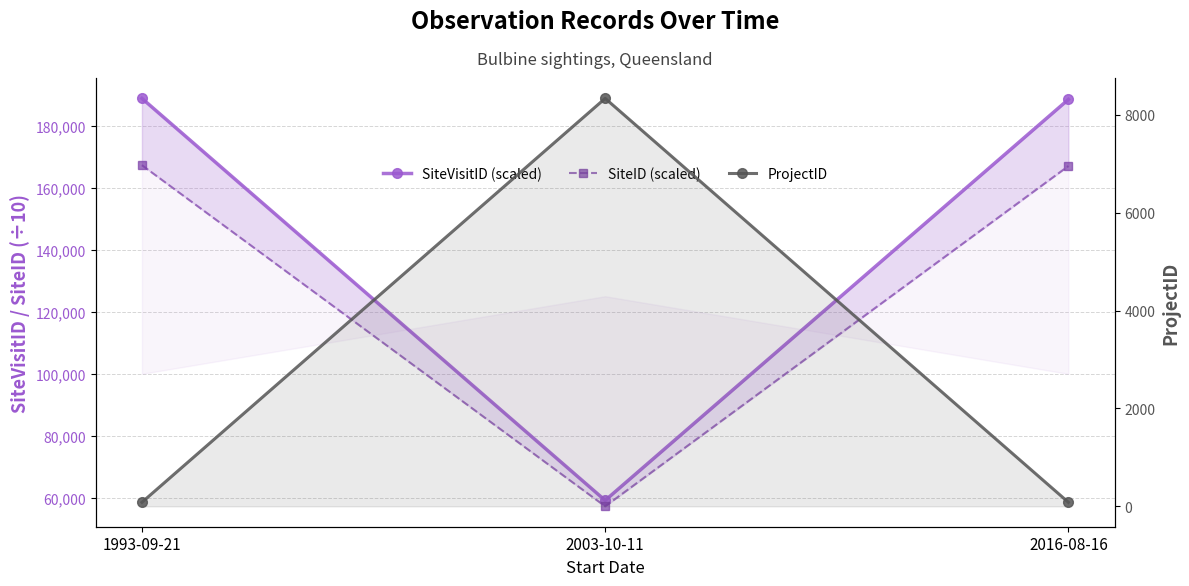

Read the ProjectID value at 2003-10-11.

8339.0